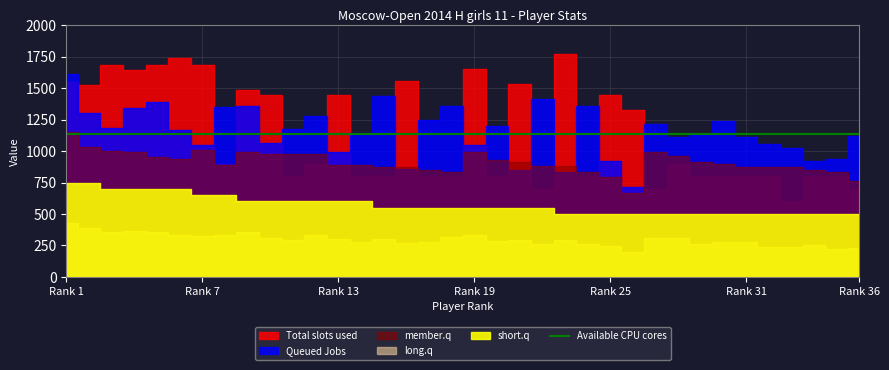

At which label is Total slots used closest to 6?

9